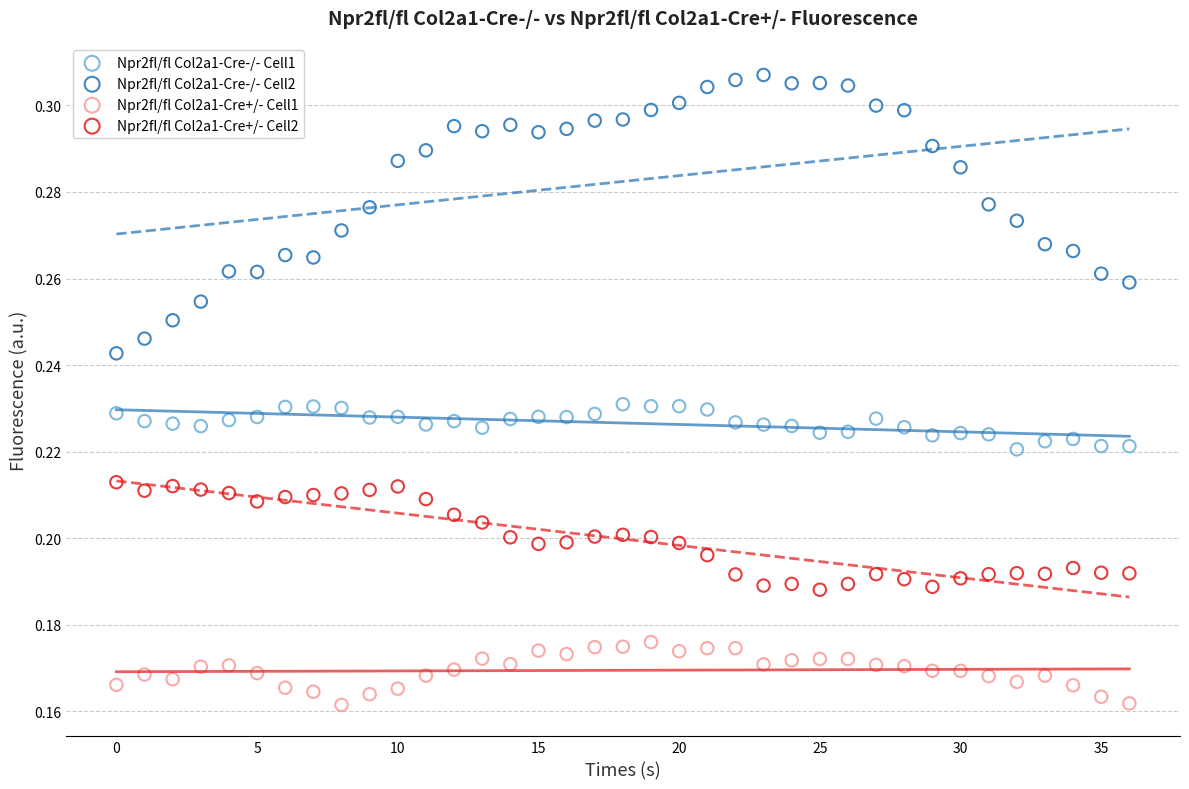

Which series reaches the minimum Y coordinate?

Npr2fl/fl Col2a1-Cre+/- Cell1